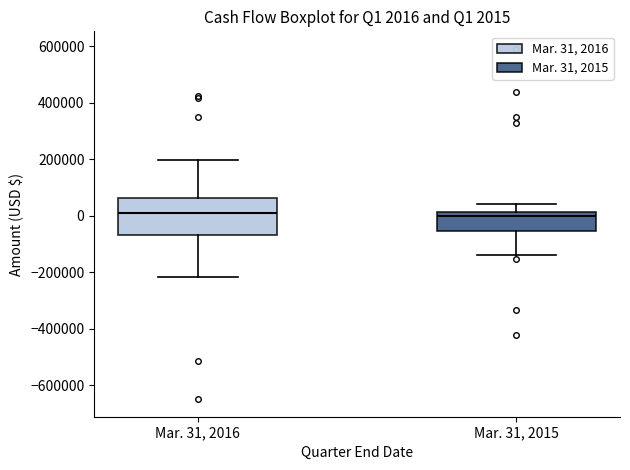

Which box is the tallest, from its lower edge to its upper edge?

Mar. 31, 2016